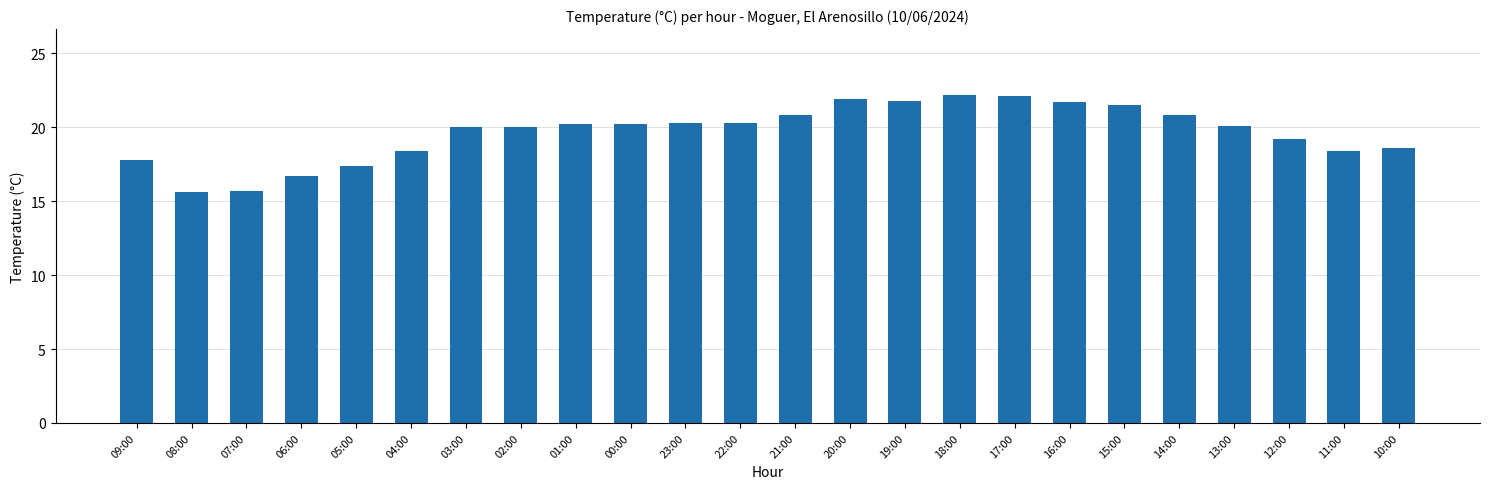

What is the difference between the maximum and minimum values?

6.6